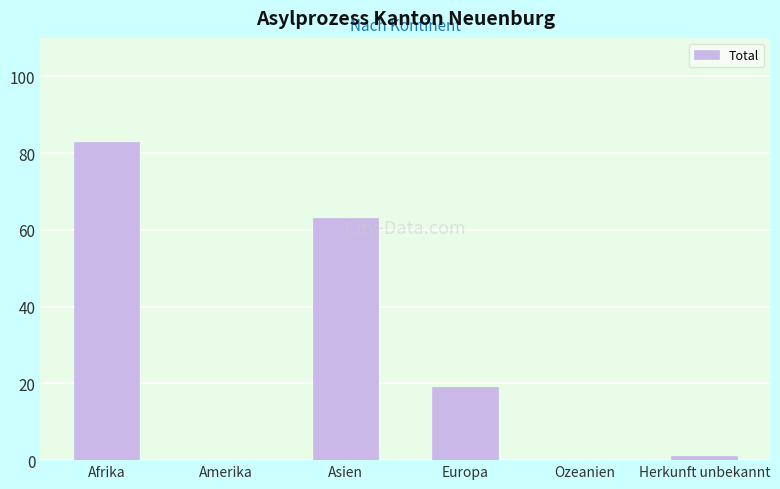

What is the maximum value shown in the chart?

83